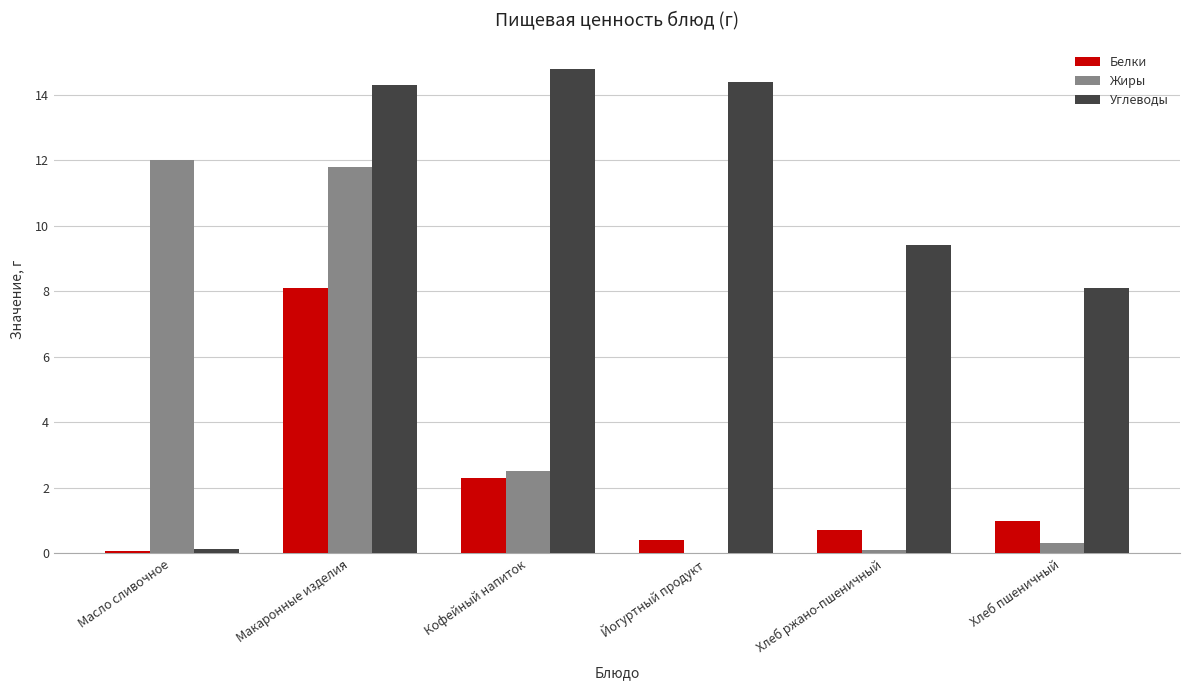

What is the sum of all Белки values?

12.6